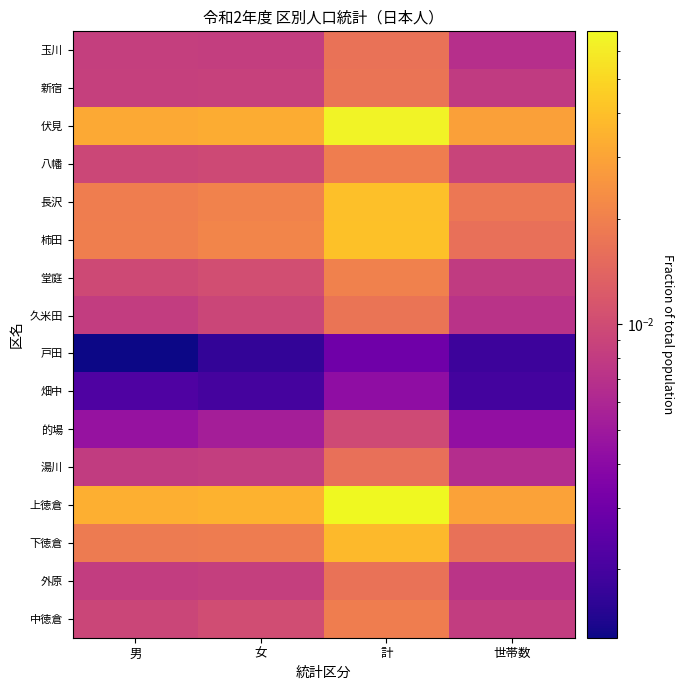

Reading right to left, extract all data points from this chart.

玉川: 世帯数=0.0	計=0.0	女=0.0	男=0.0
新宿: 世帯数=0.0	計=0.0	女=0.0	男=0.0
伏見: 世帯数=0.0	計=0.1	女=0.0	男=0.0
八幡: 世帯数=0.0	計=0.0	女=0.0	男=0.0
長沢: 世帯数=0.0	計=0.0	女=0.0	男=0.0
柿田: 世帯数=0.0	計=0.0	女=0.0	男=0.0
堂庭: 世帯数=0.0	計=0.0	女=0.0	男=0.0
久米田: 世帯数=0.0	計=0.0	女=0.0	男=0.0
戸田: 世帯数=0.0	計=0.0	女=0.0	男=0.0
畑中: 世帯数=0.0	計=0.0	女=0.0	男=0.0
的場: 世帯数=0.0	計=0.0	女=0.0	男=0.0
湯川: 世帯数=0.0	計=0.0	女=0.0	男=0.0
上徳倉: 世帯数=0.0	計=0.1	女=0.0	男=0.0
下徳倉: 世帯数=0.0	計=0.0	女=0.0	男=0.0
外原: 世帯数=0.0	計=0.0	女=0.0	男=0.0
中徳倉: 世帯数=0.0	計=0.0	女=0.0	男=0.0